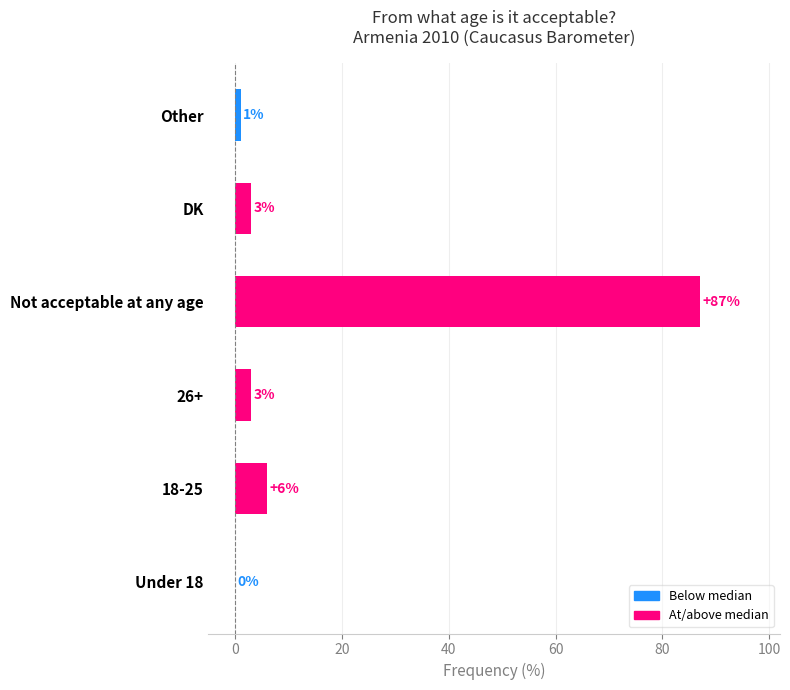

Are the bars horizontal?

Yes